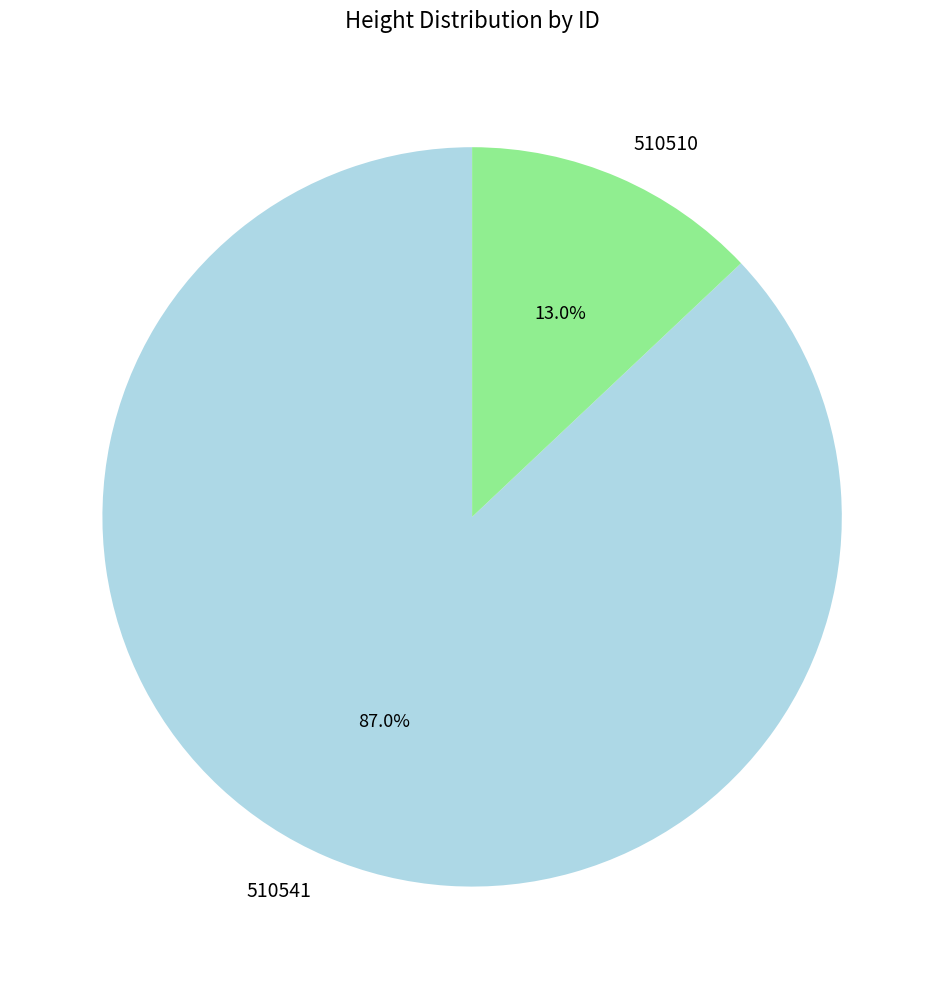

Is it true that 510541 is 73% of the pie?

False